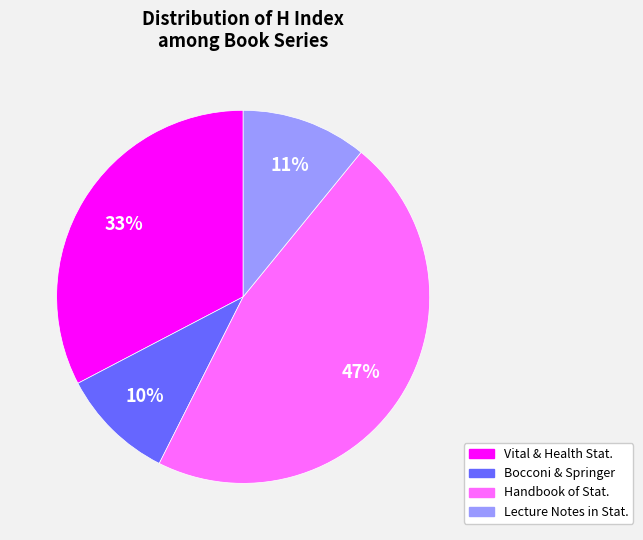

To the nearest percent, what is the average slice percentage?

25%